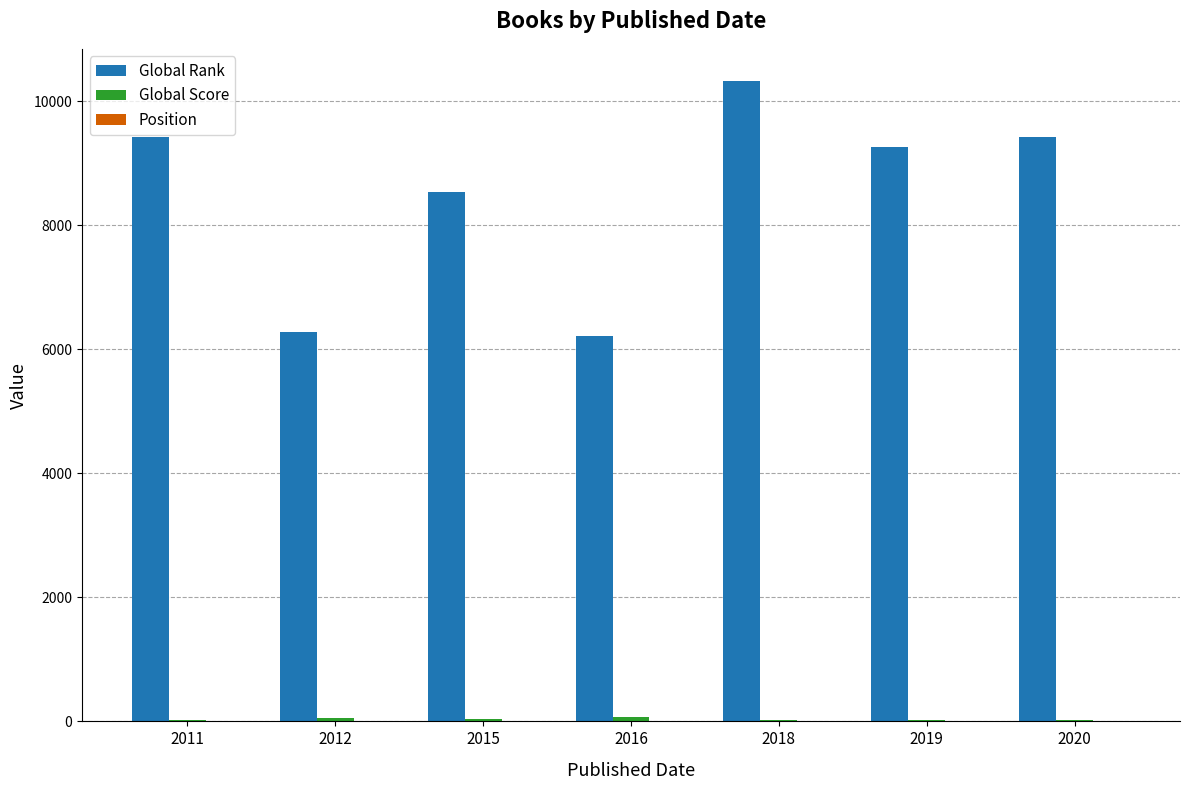

Between 2012 and 2015, which series saw the biggest shift?

Global Rank